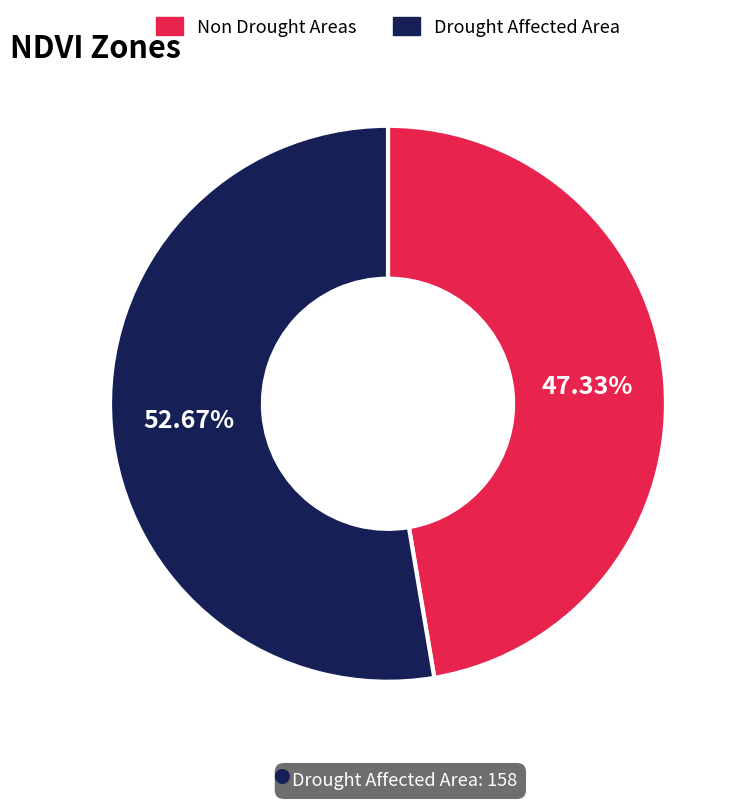

Is there any slice that represents more than half of the pie?

Yes